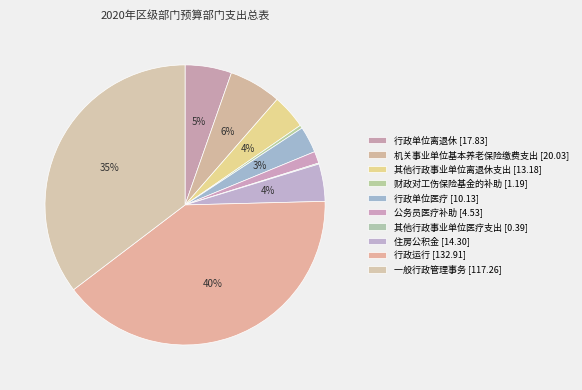

How many slices are in this pie chart?

10